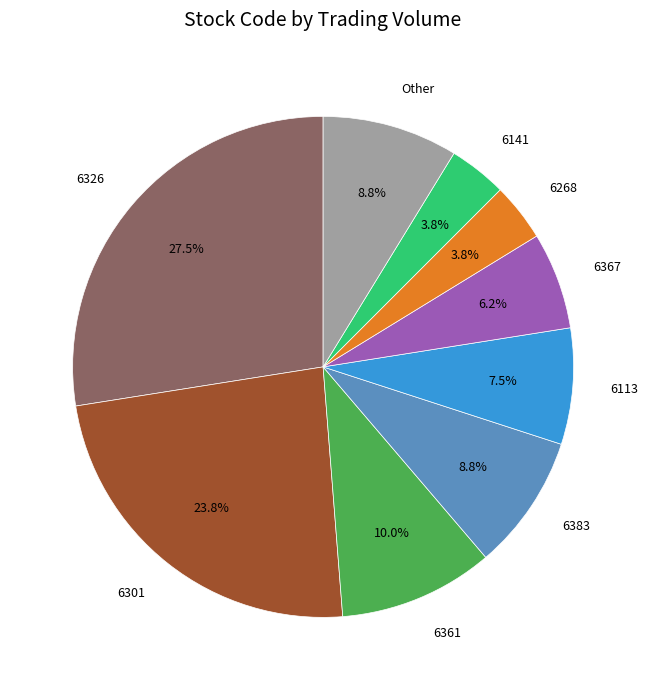

Does 6113 account for over 50% of the chart?

No